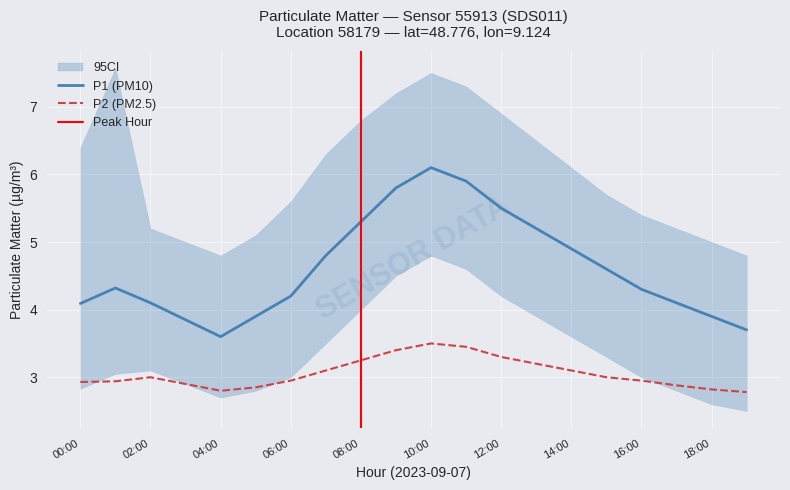

At which label does P1 (PM10) first exceed 4?

00:00